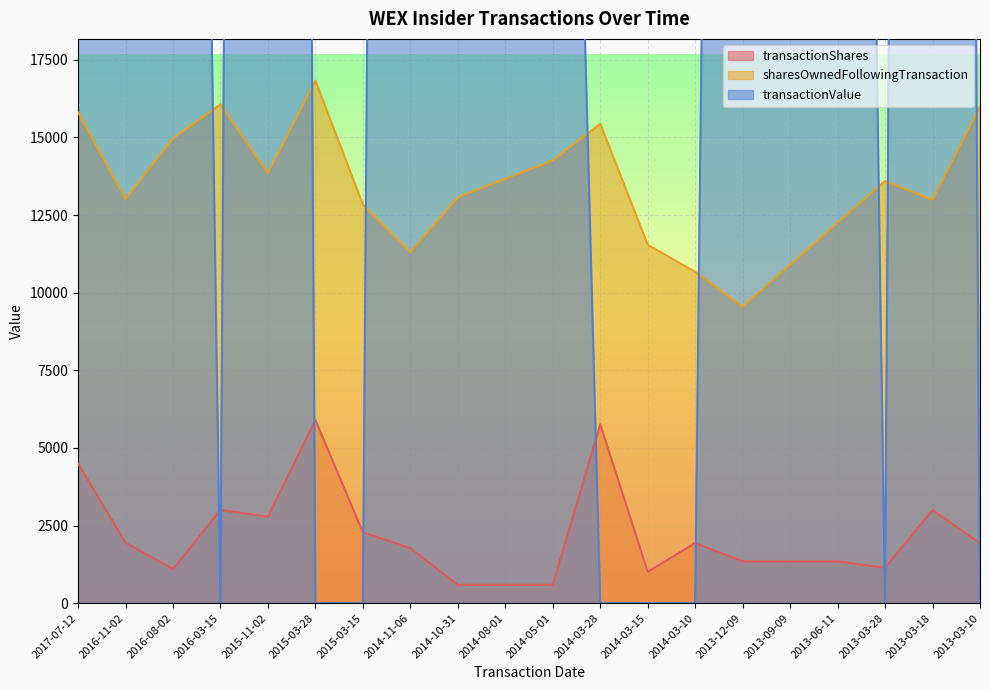

Where is the first local maximum for sharesOwnedFollowingTransaction?

2016-03-15